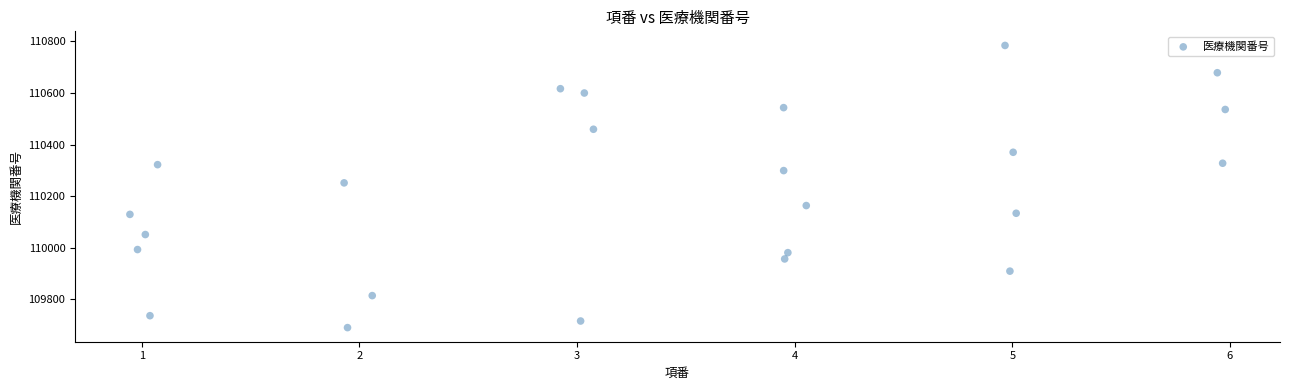

What is the range of Y values (max minus min)?

1093.9